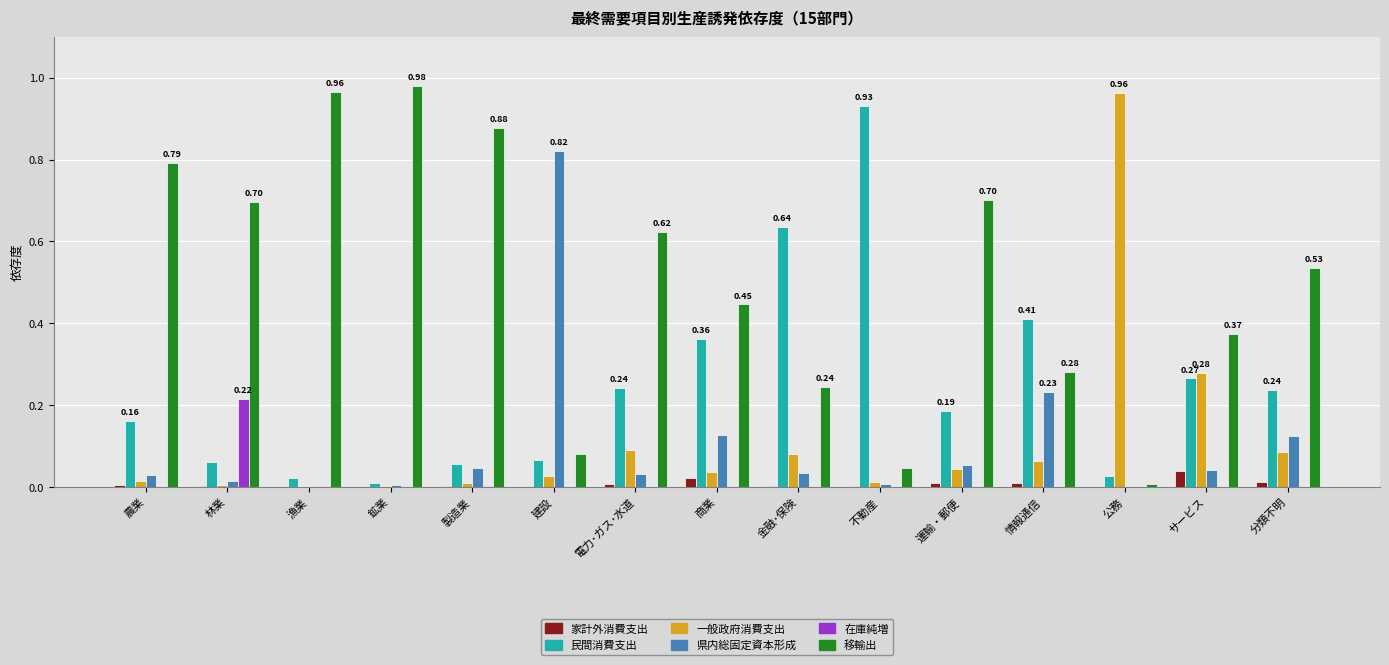

Between 林業 and 金融･保険, which series saw the biggest shift?

民間消費支出